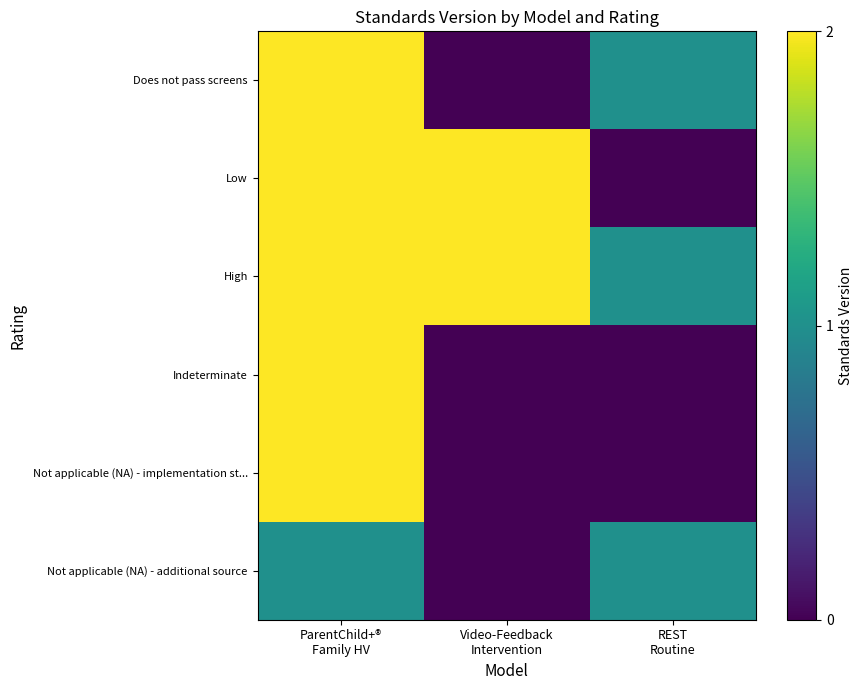

What is the difference between the highest and lowest values at ParentChild+®
Family HV?

1